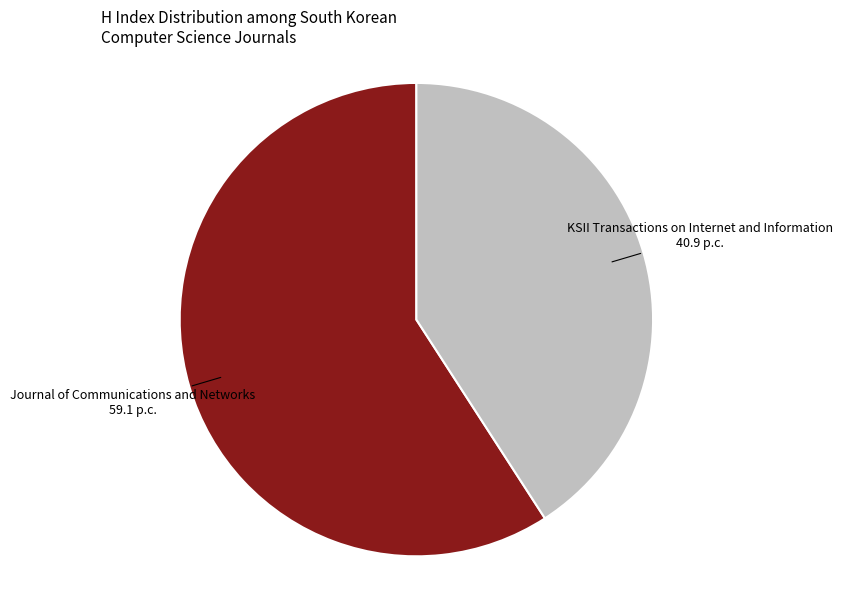

Which category has the smallest portion of the pie?

KSII Transactions on Internet and Information